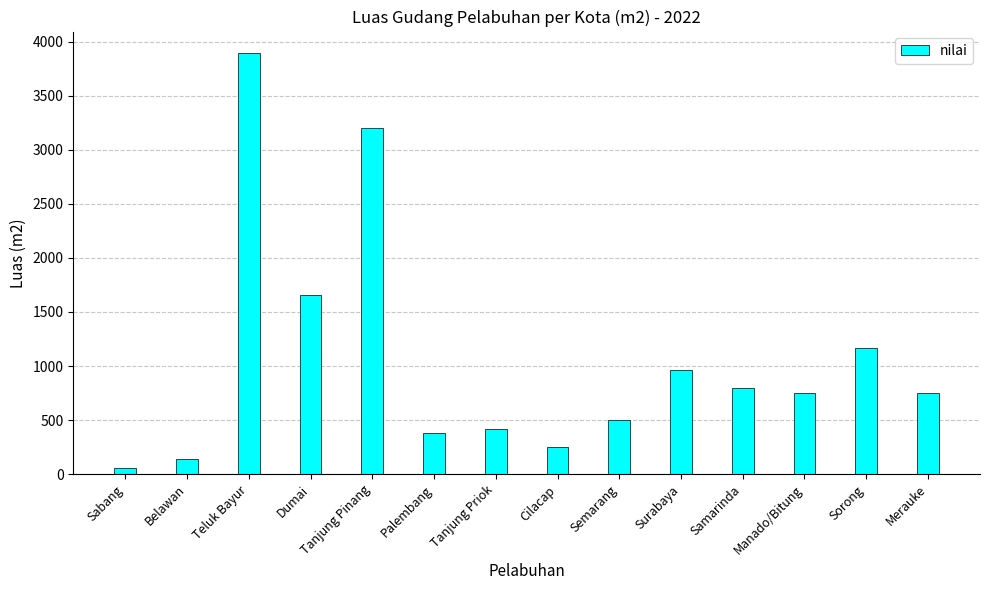

What is the average value?

1067